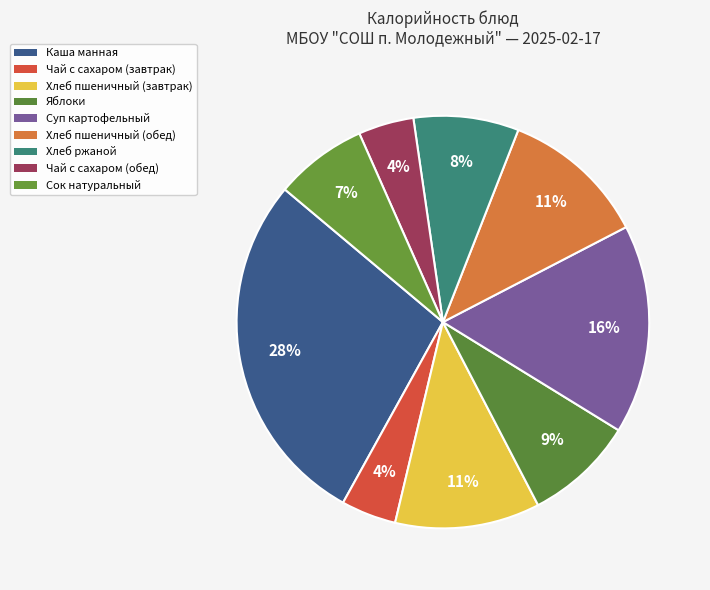

What percentage is NOT represented by Сок натуральный?

92.8%